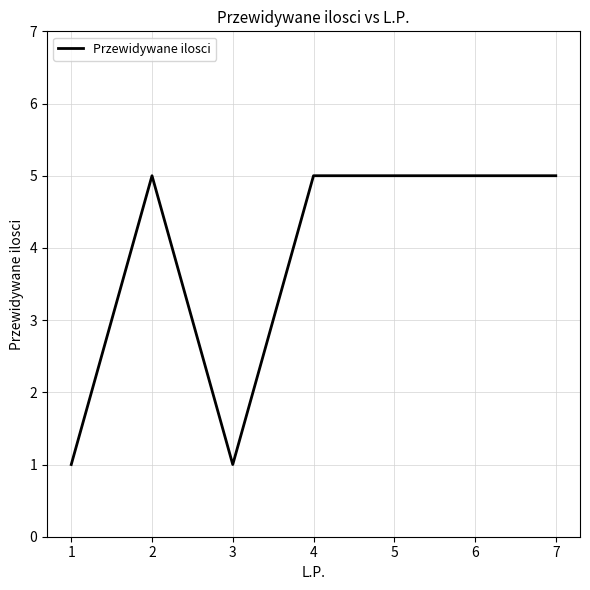

What is the greatest value displayed?

5